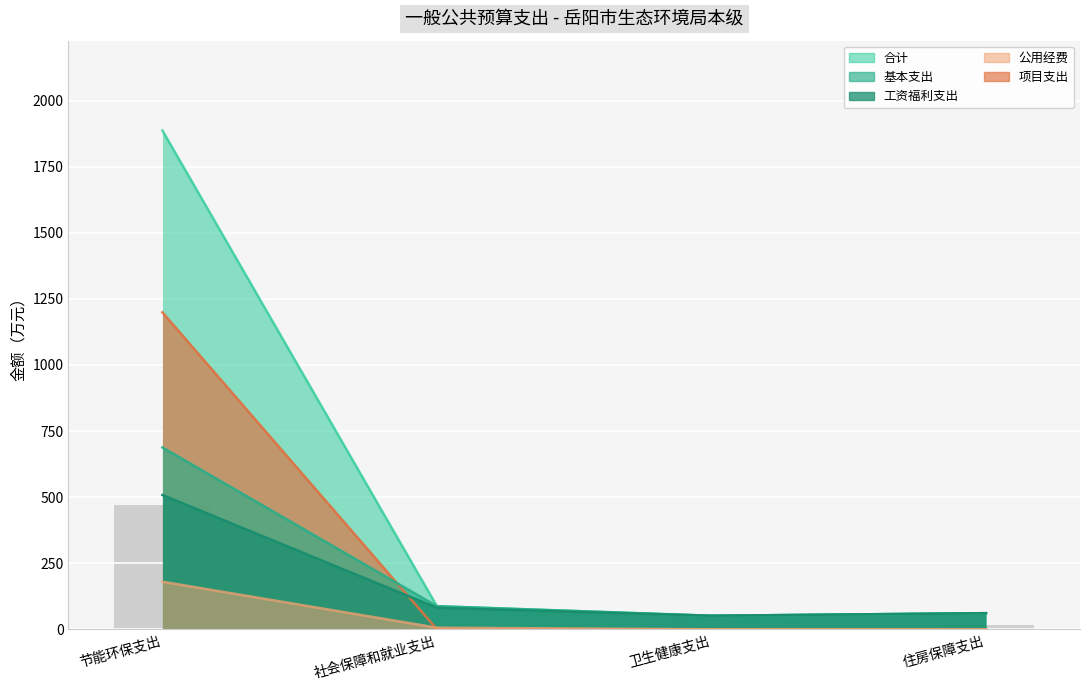

At 节能环保支出, list the series in order from smallest to largest.

公用经费, 工资福利支出, 基本支出, 项目支出, 合计